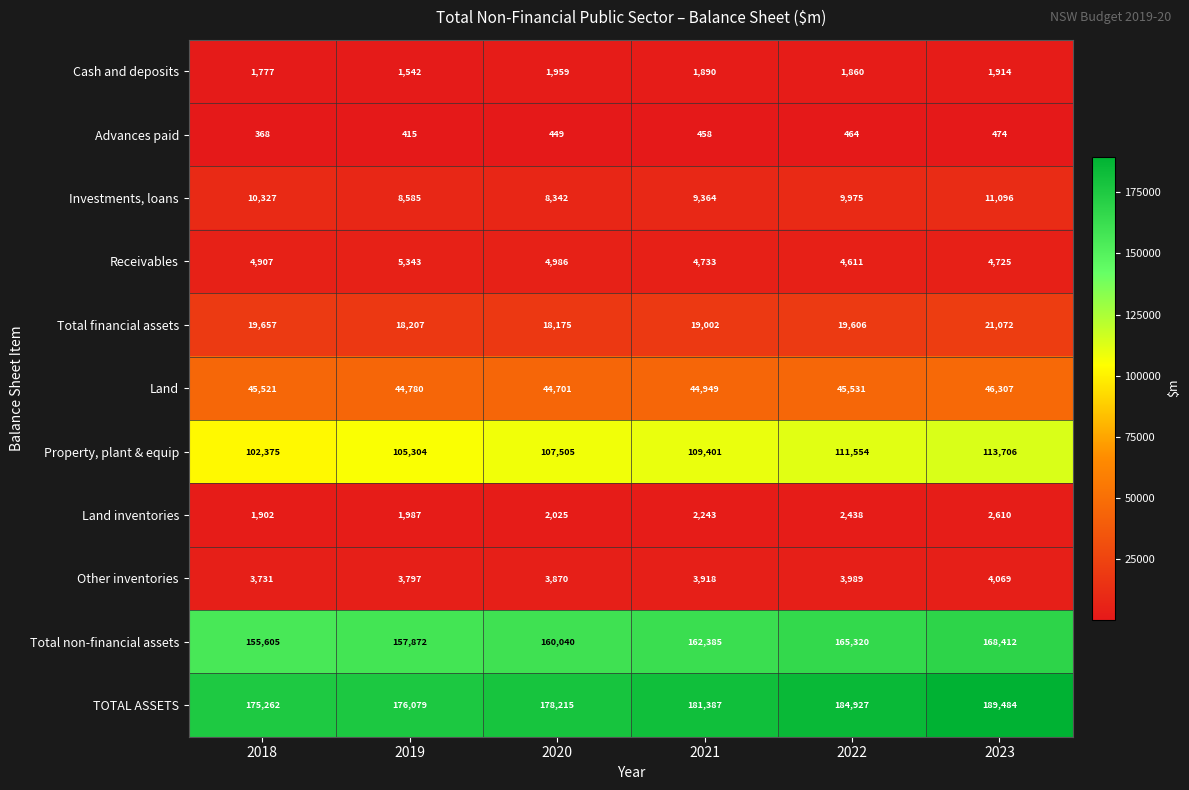

List the labels in order of Land inventories value, smallest first.

2018, 2019, 2020, 2021, 2022, 2023